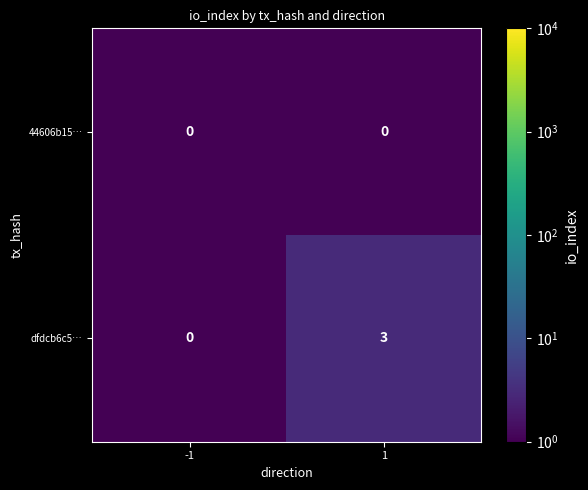

What is the smallest value displayed?

0